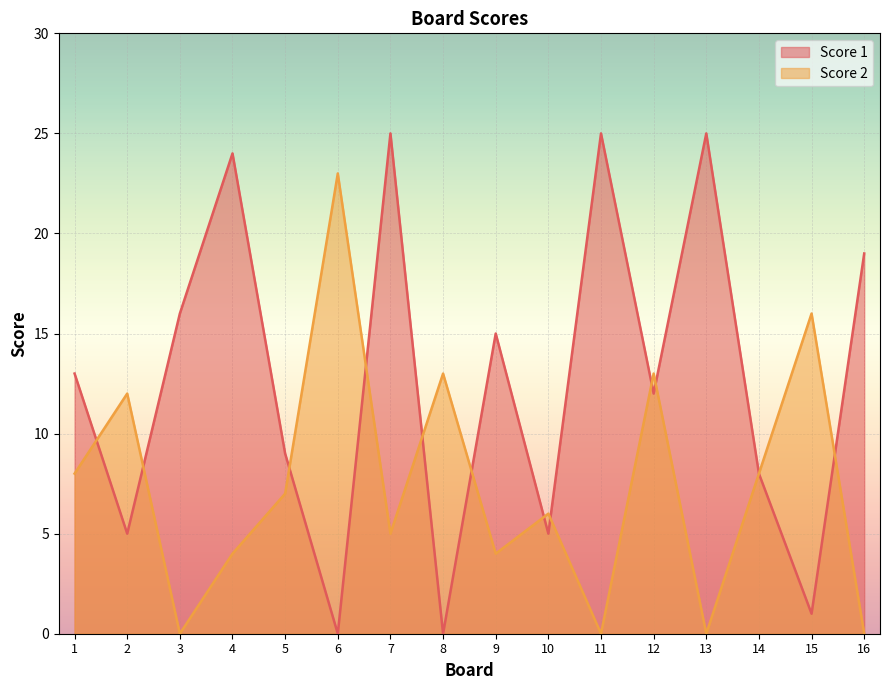

What is the average value of the Score 1 series?

13